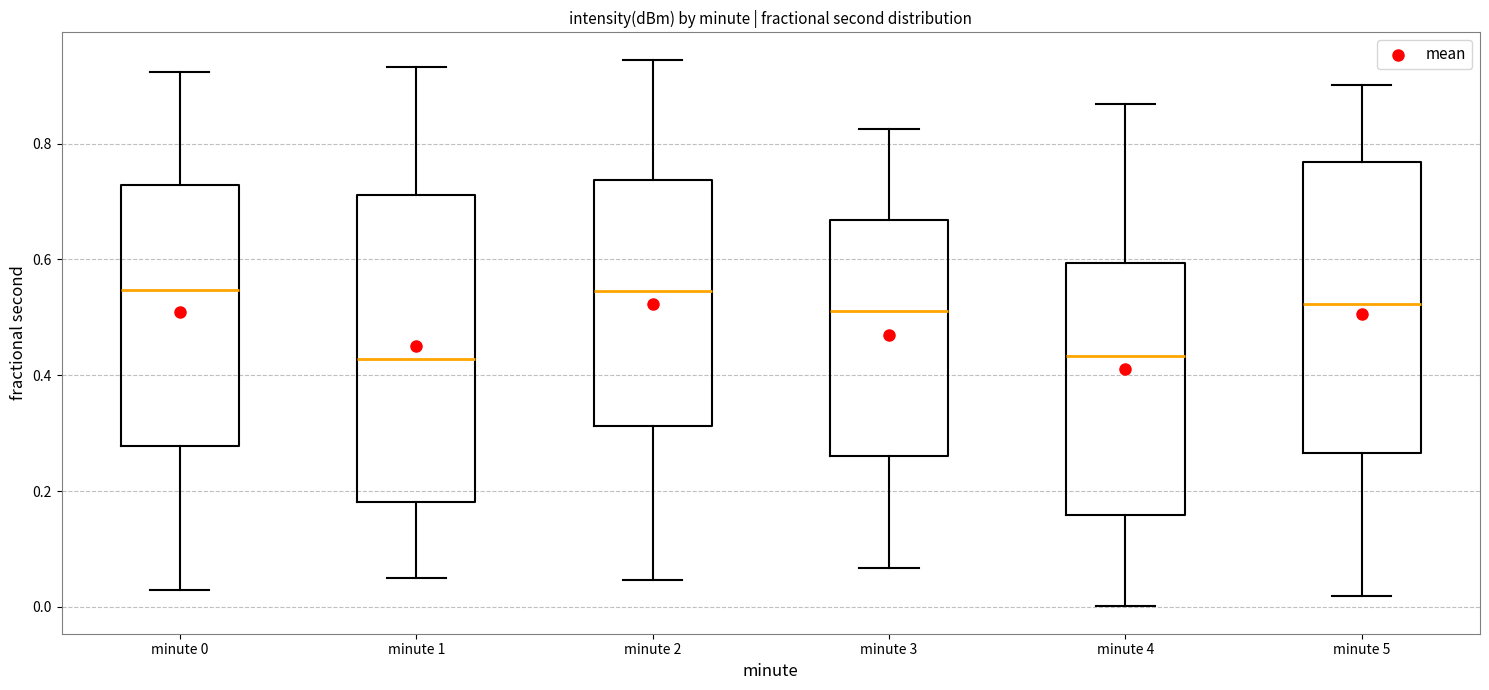

Which box is the tallest, from its lower edge to its upper edge?

minute 1